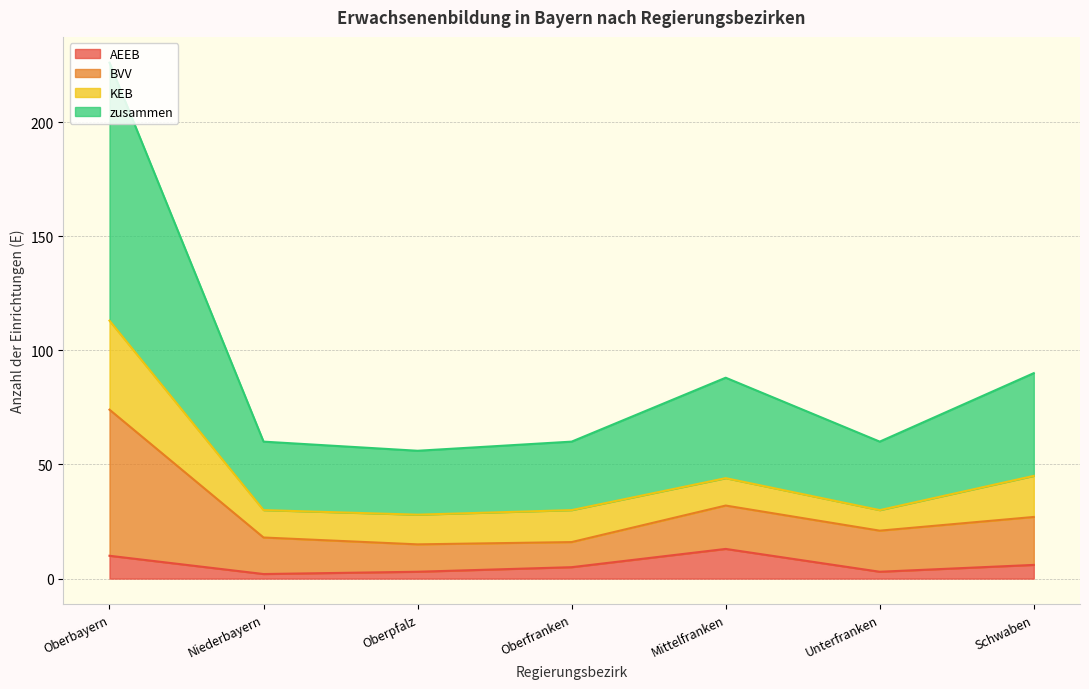

At which category is the sum across all series the highest?

Oberbayern